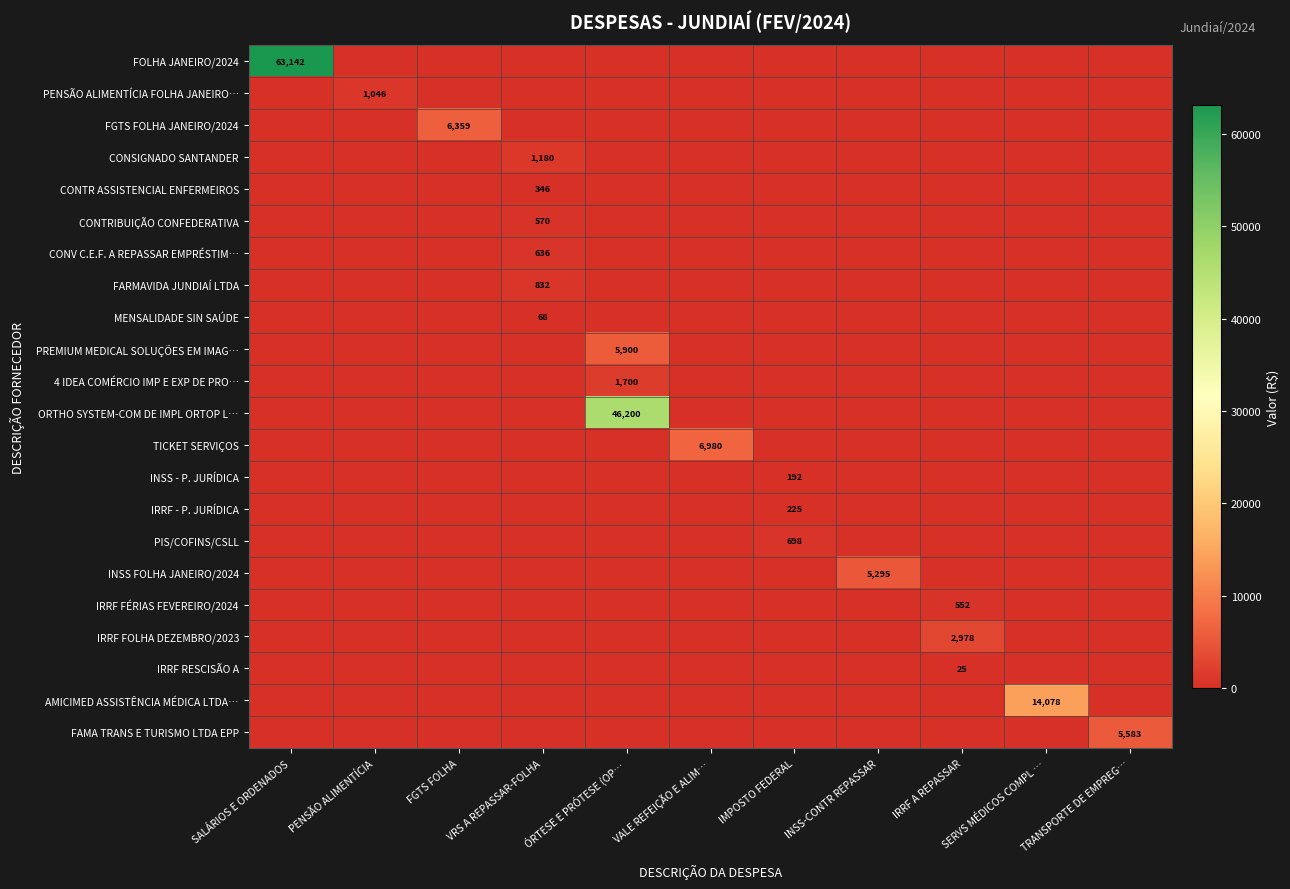

What is the total value across all series at PENSÃO ALIMENTÍCIA?

1045.8